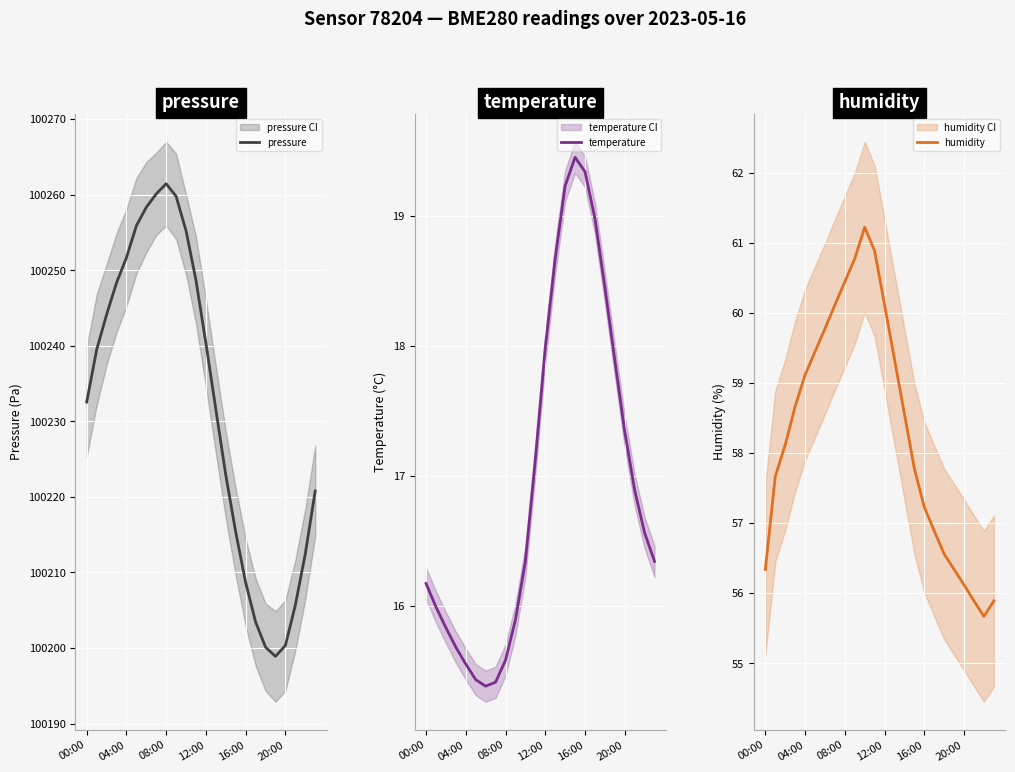

Is this an area chart (filled region under the line)?

No